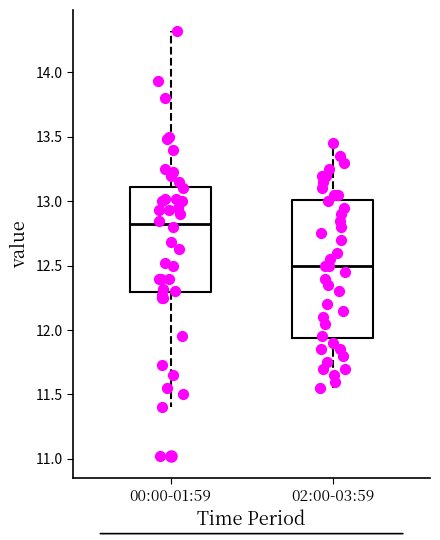

Which box is the tallest, from its lower edge to its upper edge?

02:00-03:59